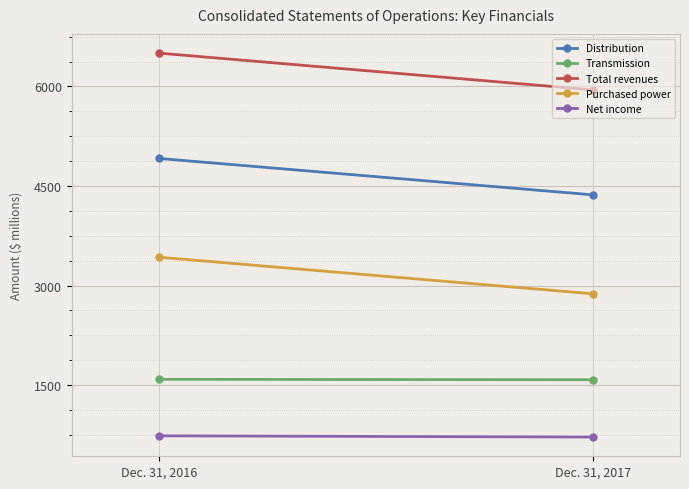

Between Dec. 31, 2016 and Dec. 31, 2017, which series saw the biggest shift?

Total revenues